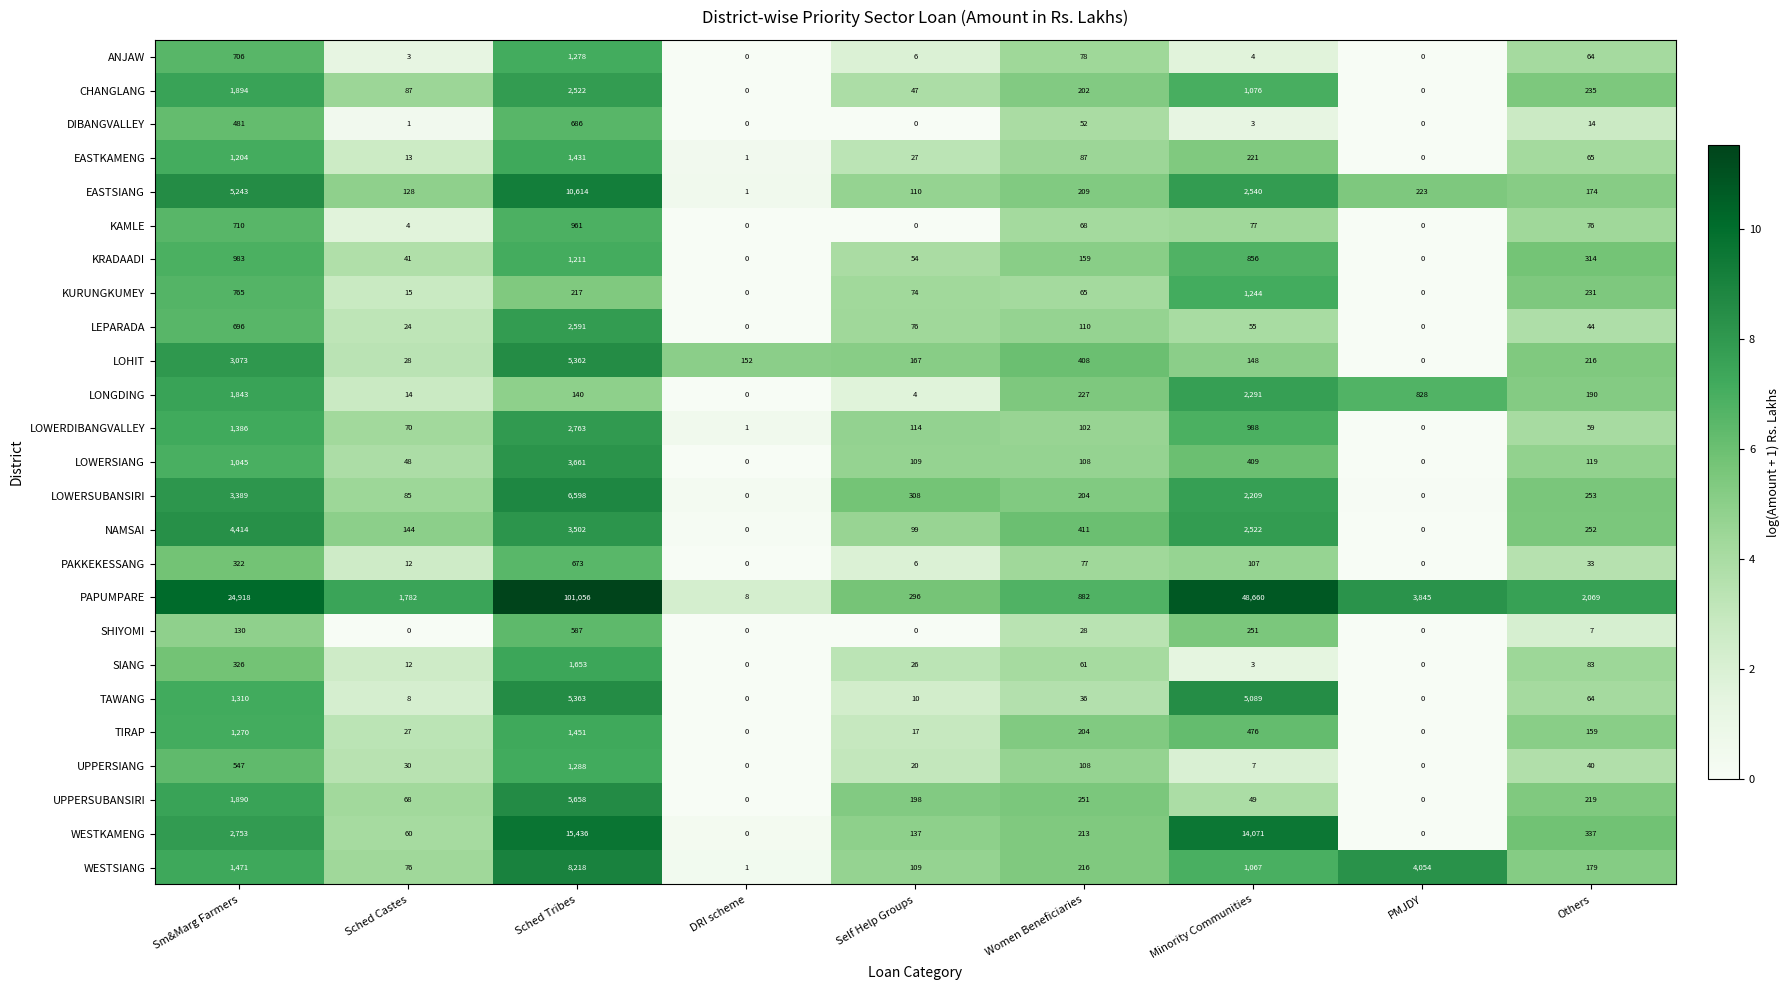

What is the sum of all LONGDING values?

5537